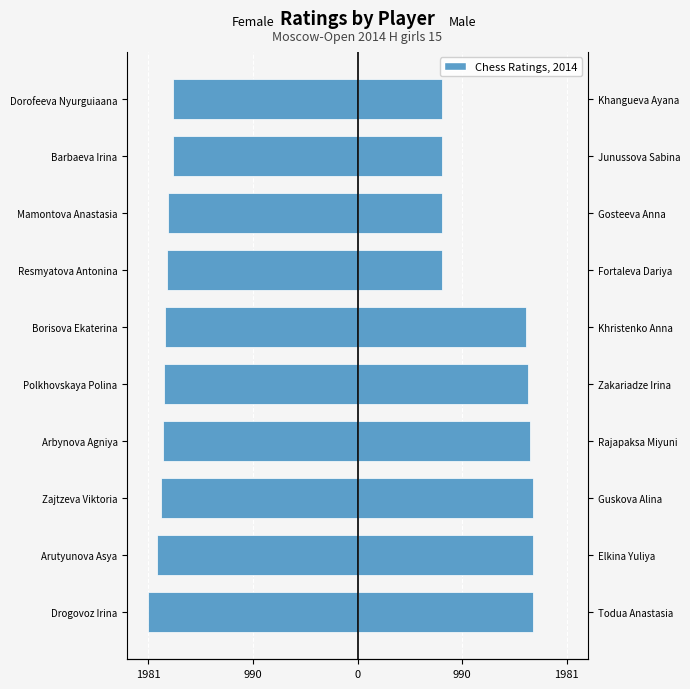

Does the chart contain stacked bars?

No